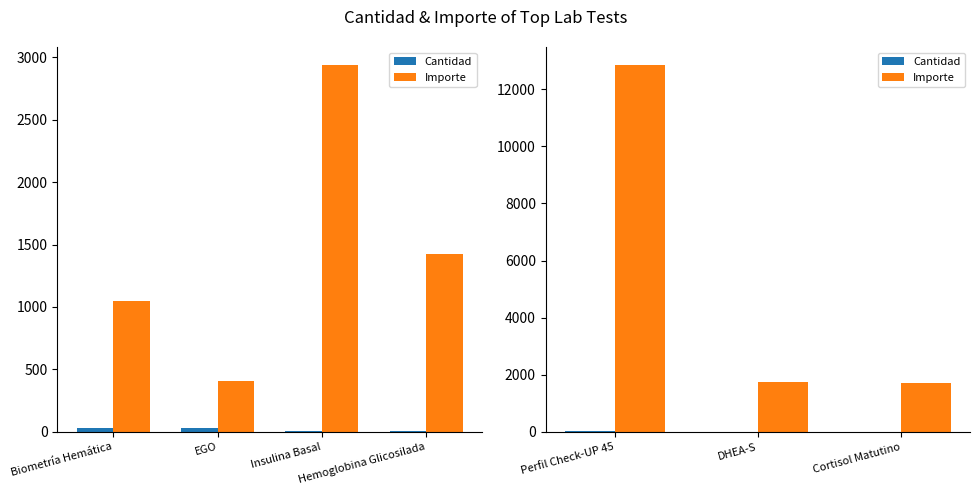

How many bars are there in each group?

2